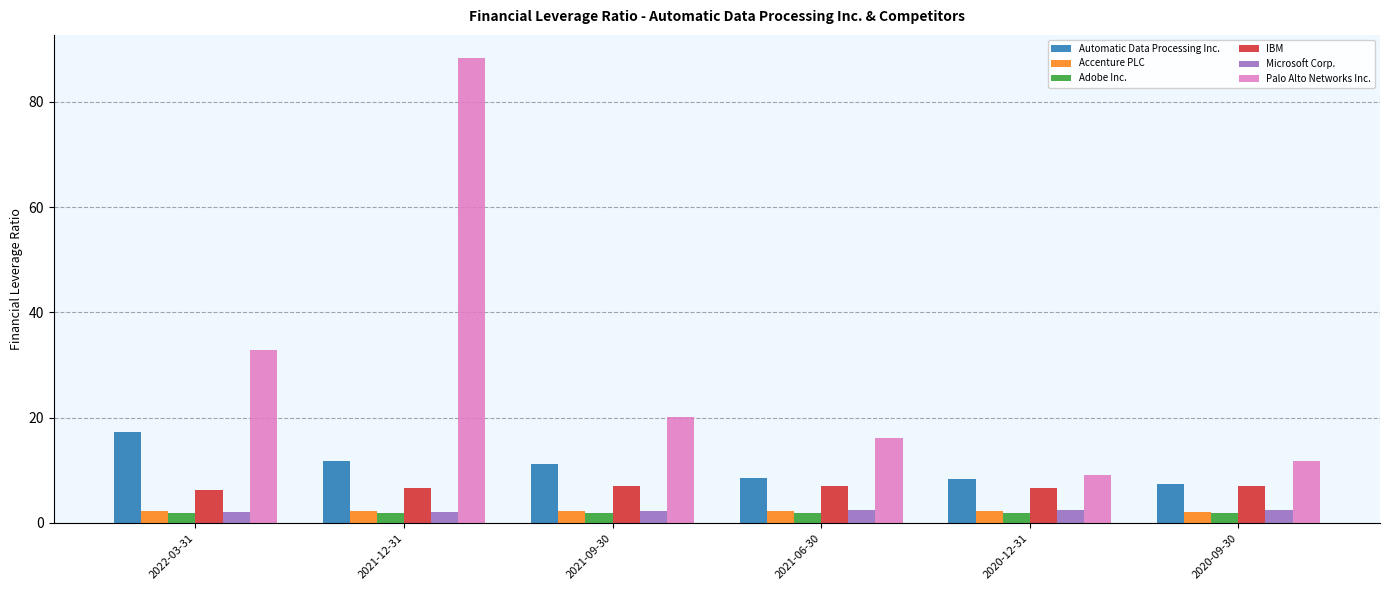

Are the bars horizontal?

No